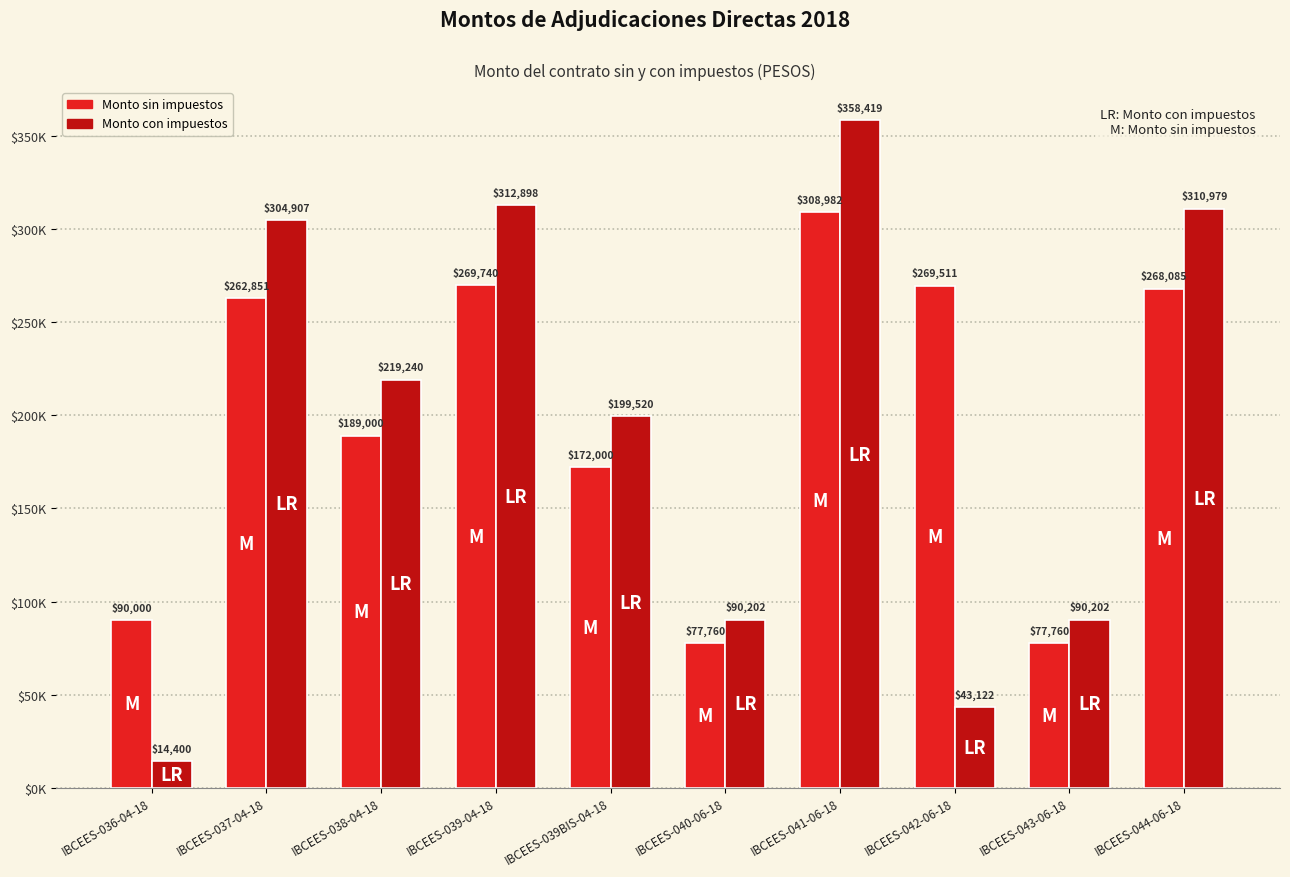

What are all the series names shown in the legend?

Monto sin impuestos, Monto con impuestos